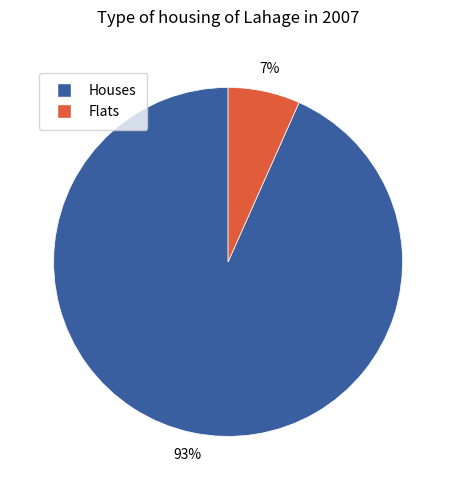

Is there any slice that represents more than half of the pie?

Yes